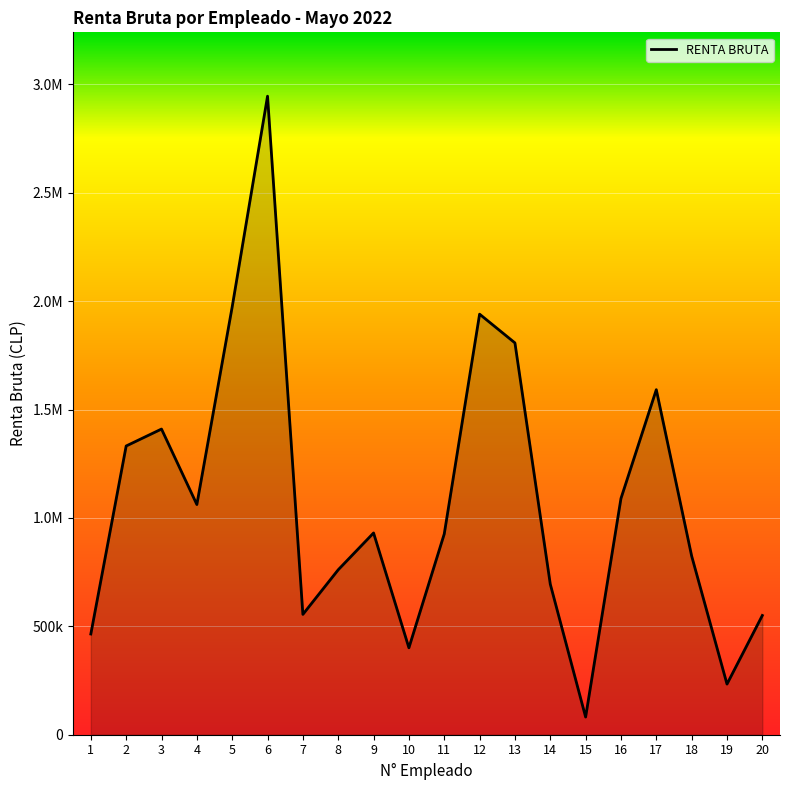

What is the difference between the values at 13 and 17?

215781